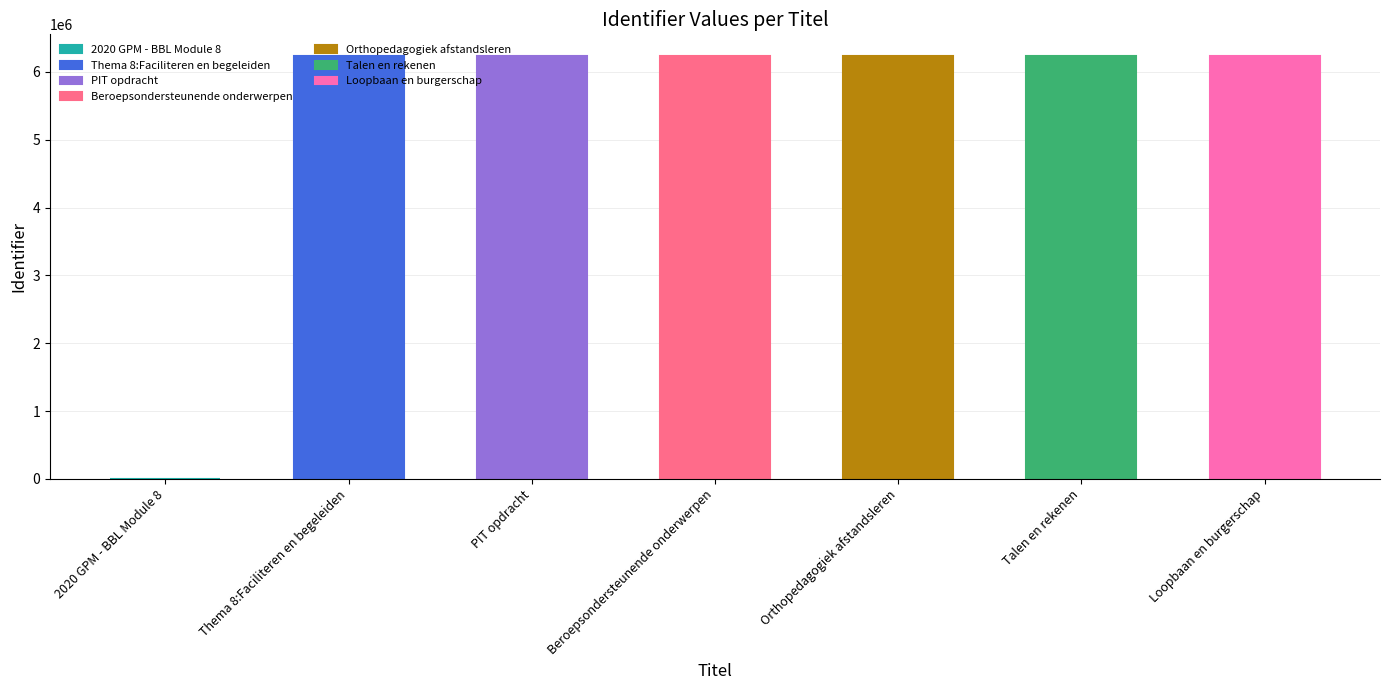

Where is the data nearest to the value 3120152?

Thema 8:Faciliteren en begeleiden